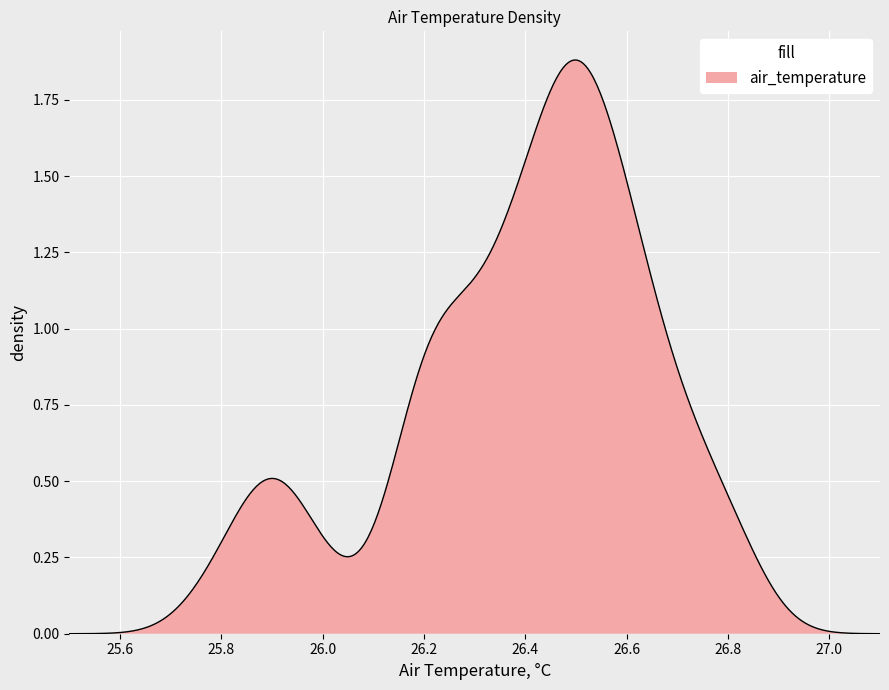

Does the chart display data point markers on the line(s)?

No